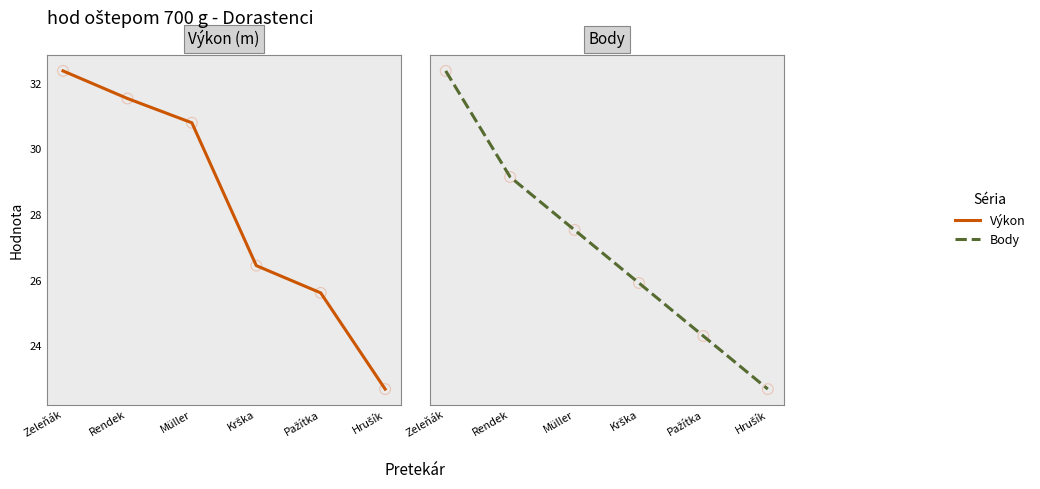

Which series has the largest Y range (max minus min)?

Výkon